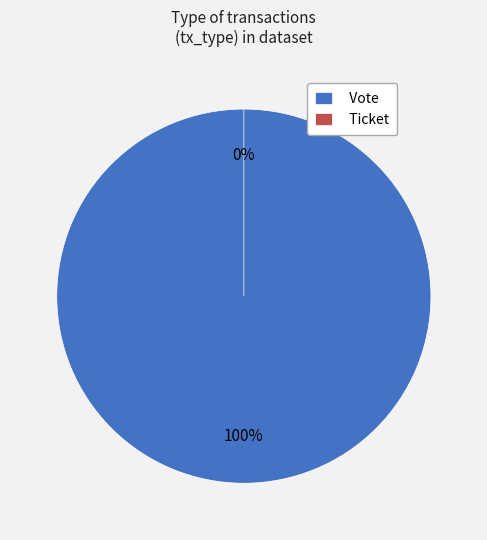

To the nearest percent, what portion does Vote represent?

100%